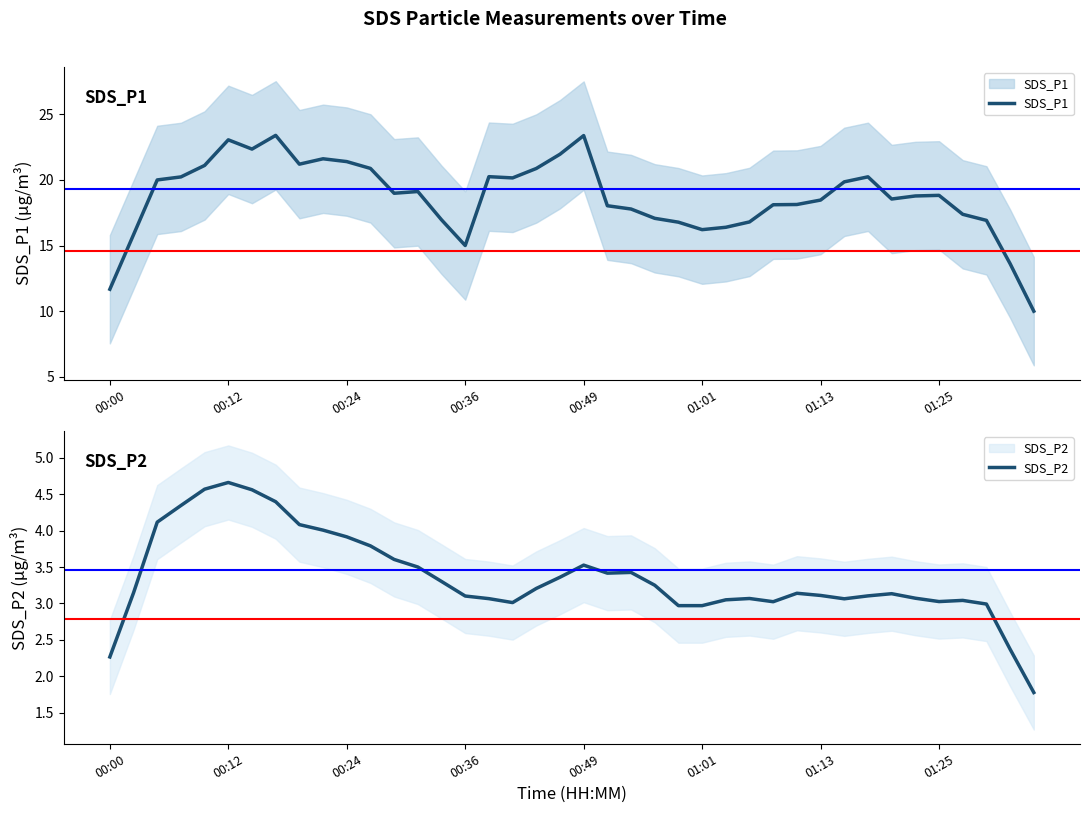

True or false: SDS_P1 and SDS_P2 intersect in this chart.

False